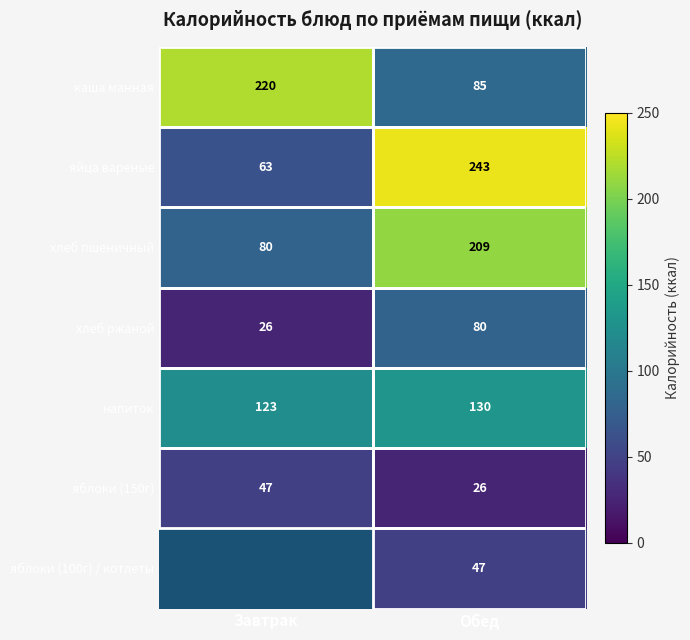

The value of яблоки (150г) at Обед is 8. True or false?

False